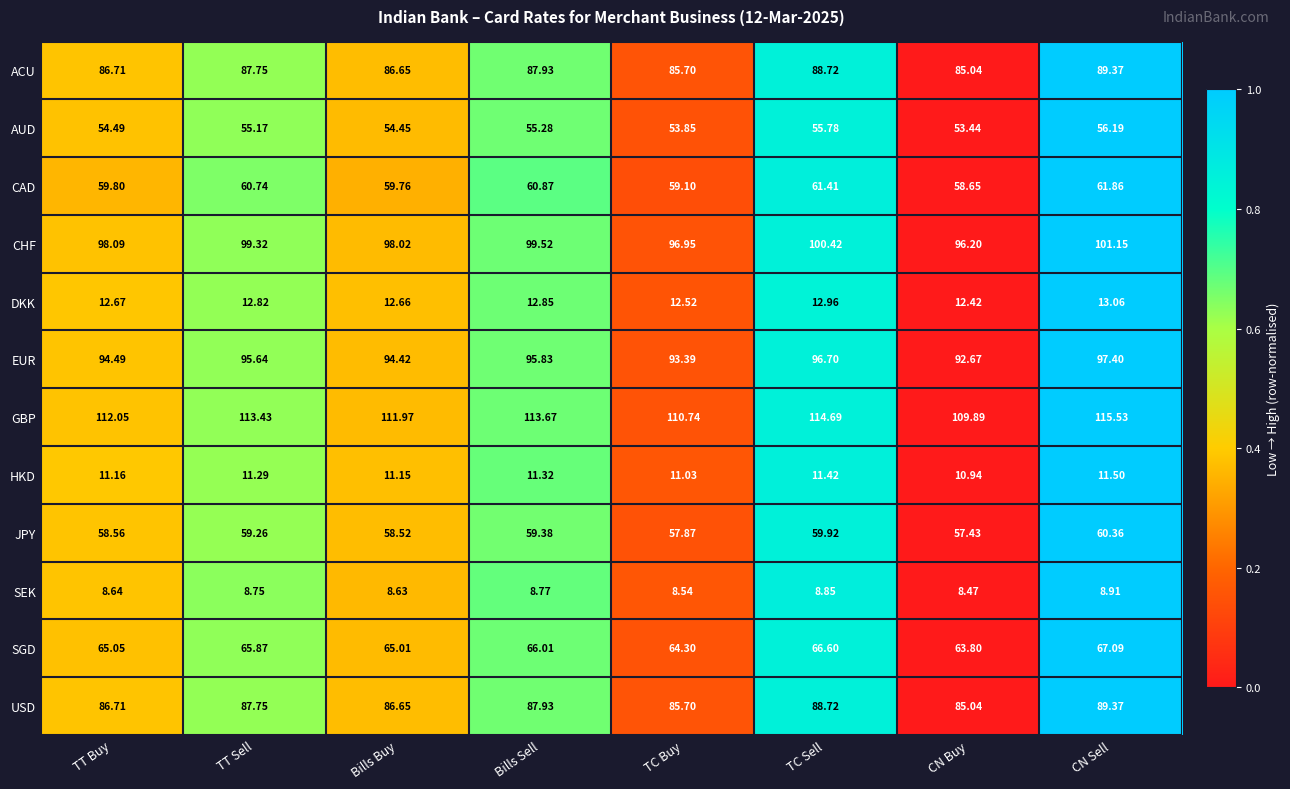

Which category has the lowest value across all series?

CN Buy